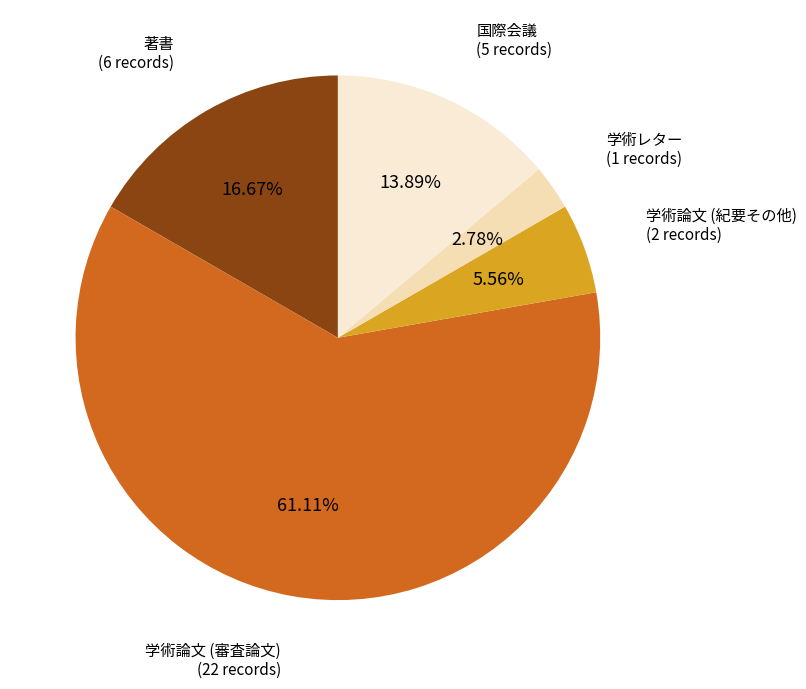

Combined, do 学術論文 (紀要その他) and 学術論文 (審査論文) account for over 50%?

Yes